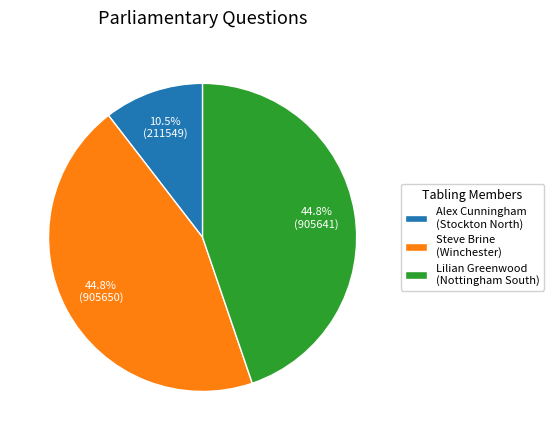

Approximately how many times larger is the value at Steve Brine (Winchester) compared to Alex Cunningham (Stockton North)?

4.3